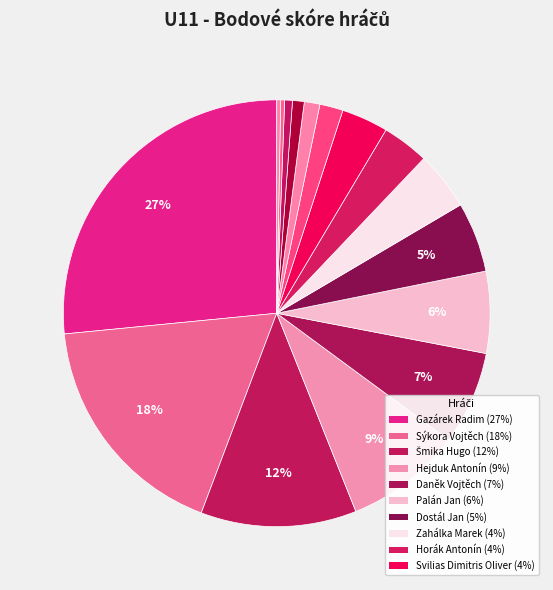

Which slice is the smallest?

Mervartová Nicol